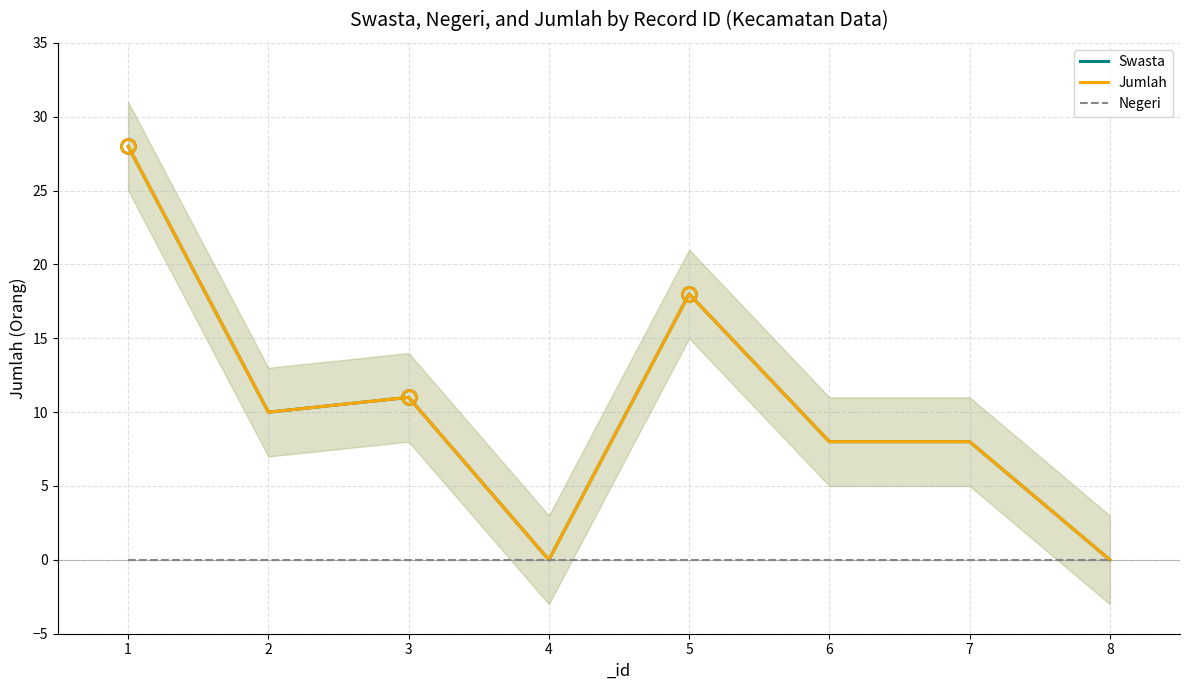

Is the value of Negeri at 2 greater than the value of Swasta at 3?

No